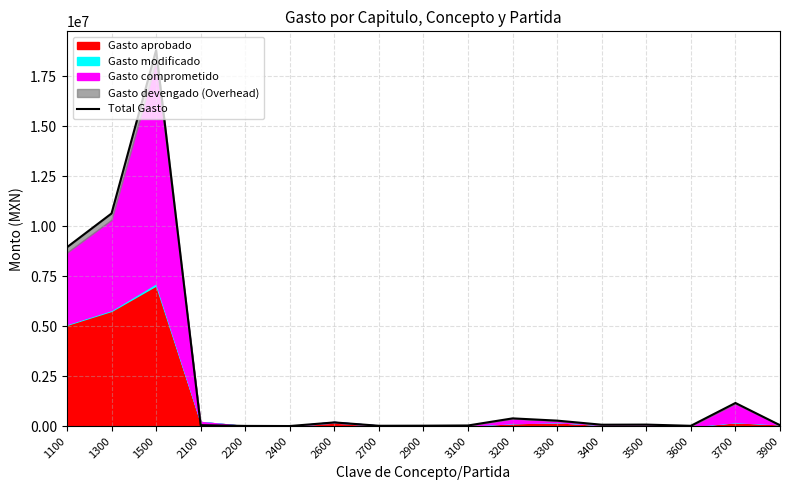

Read the value at 1500.

18813326.8